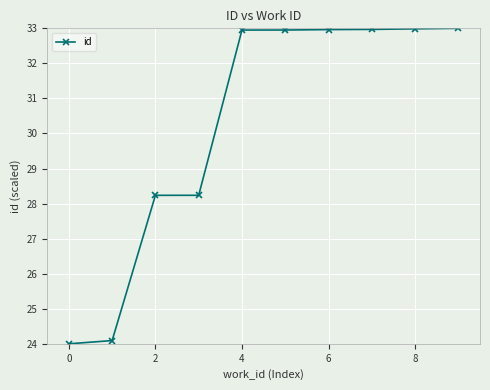

What is the value of the 8th point from the left?

33.0